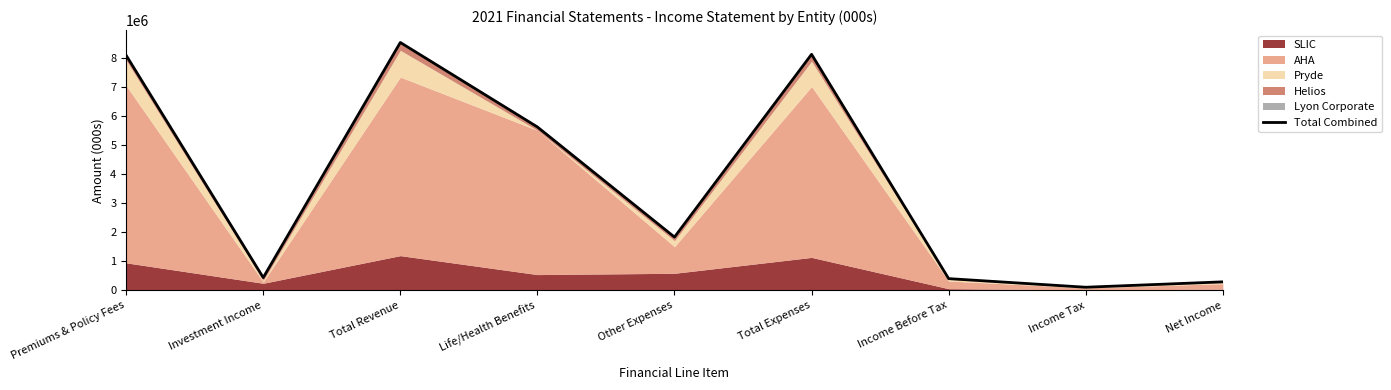

Count the number of categories in the chart.

9